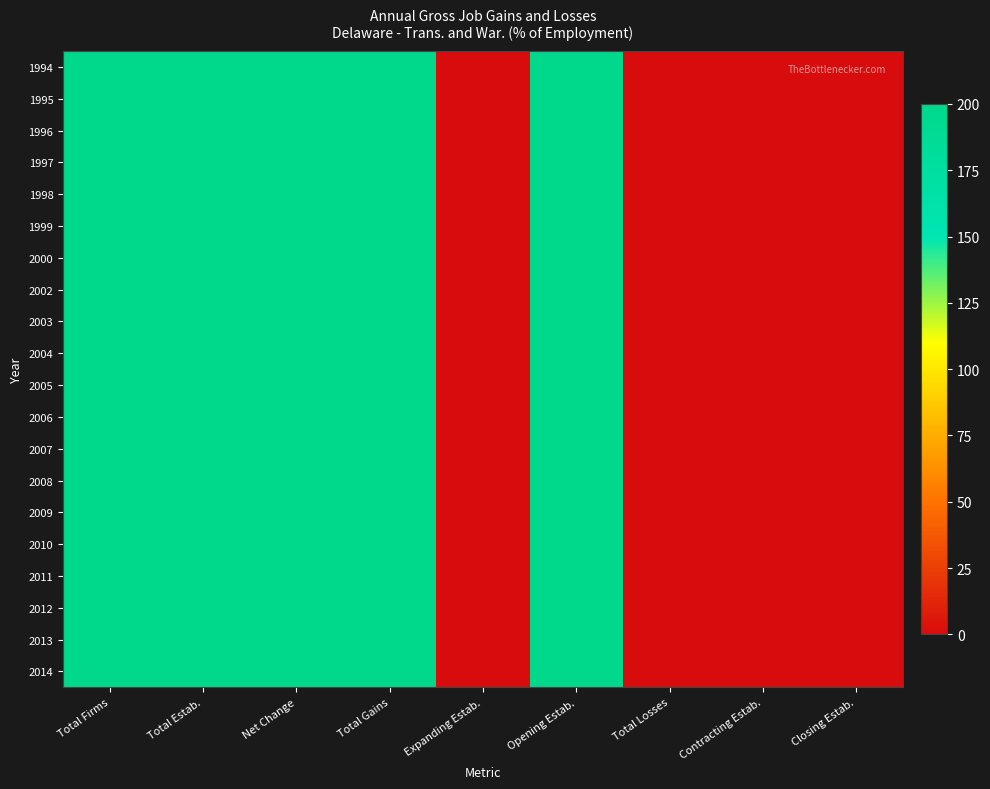

Rank the series at Total Losses from highest to lowest value.

1994, 1995, 1996, 1997, 1998, 1999, 2000, 2002, 2003, 2004, 2005, 2006, 2007, 2008, 2009, 2010, 2011, 2012, 2013, 2014